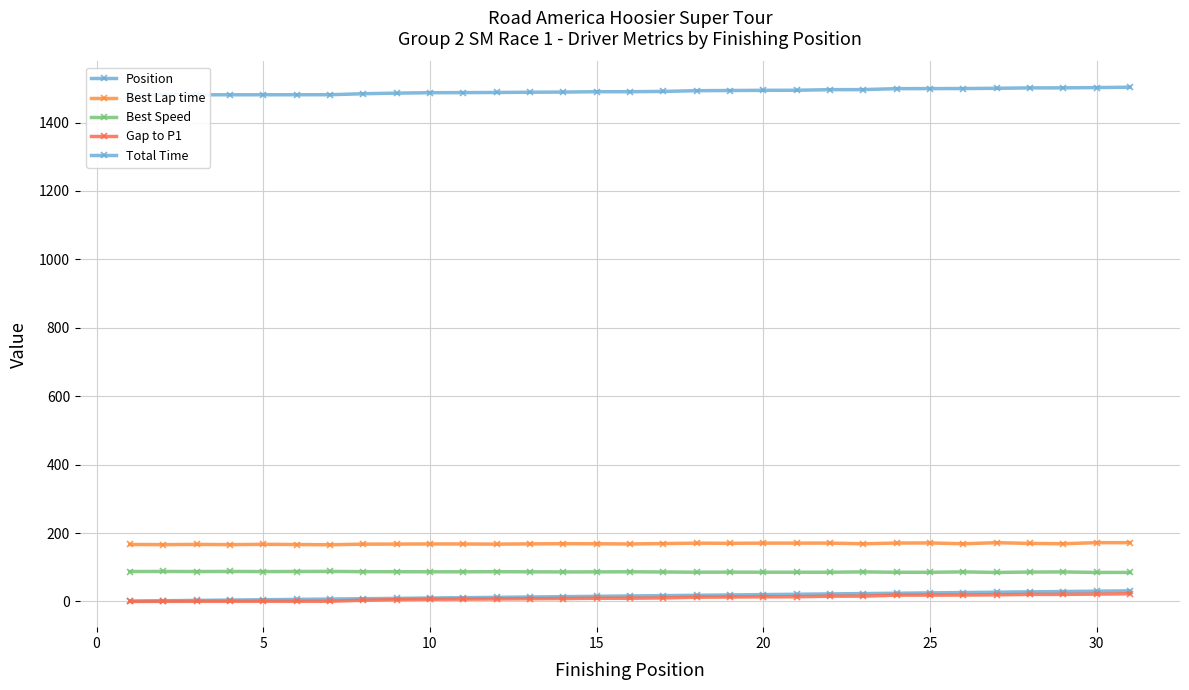

What is the total value across all series at 25?

1798.9